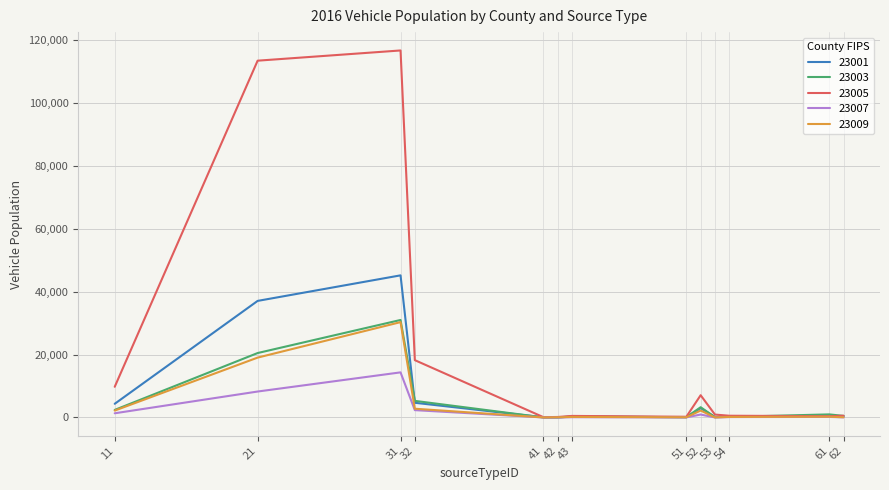

At how many categories does at least one series exceed 45232?

2